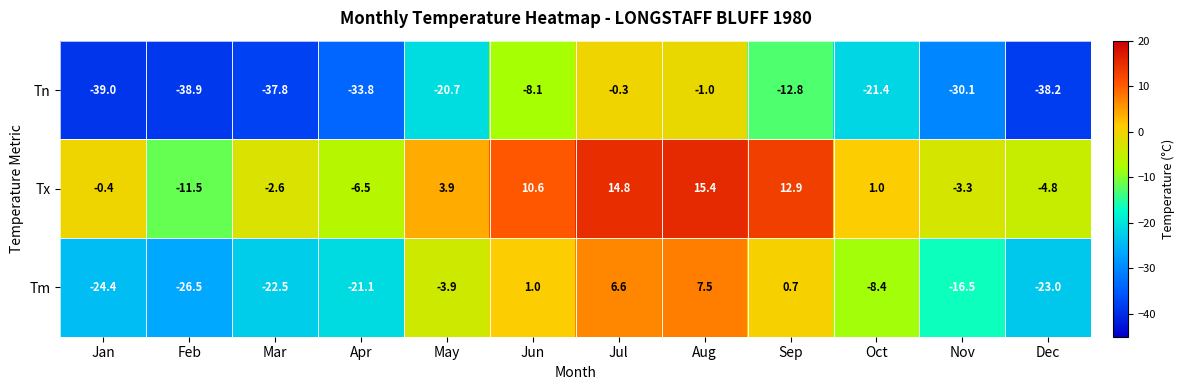

What is the difference between the maximum and minimum values in the Tn series?

38.7